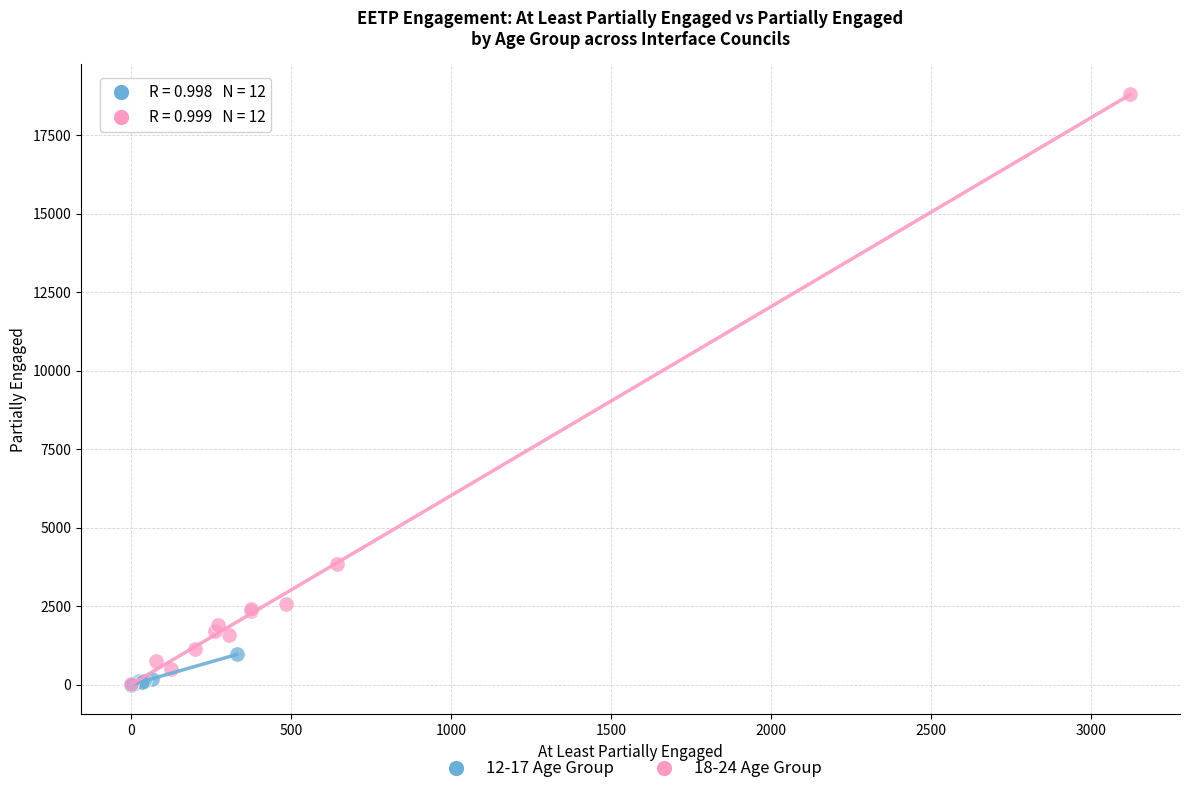

Which series contains the highest Y value?

18-24 Age Group